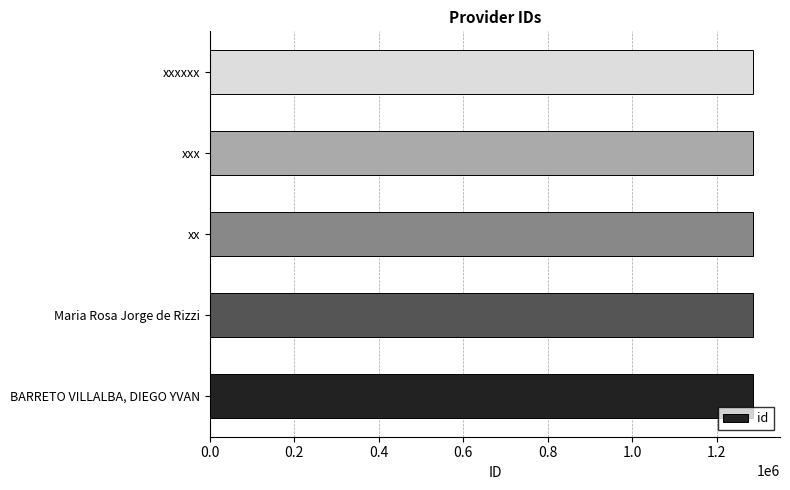

Read the value at xxx.

1285890